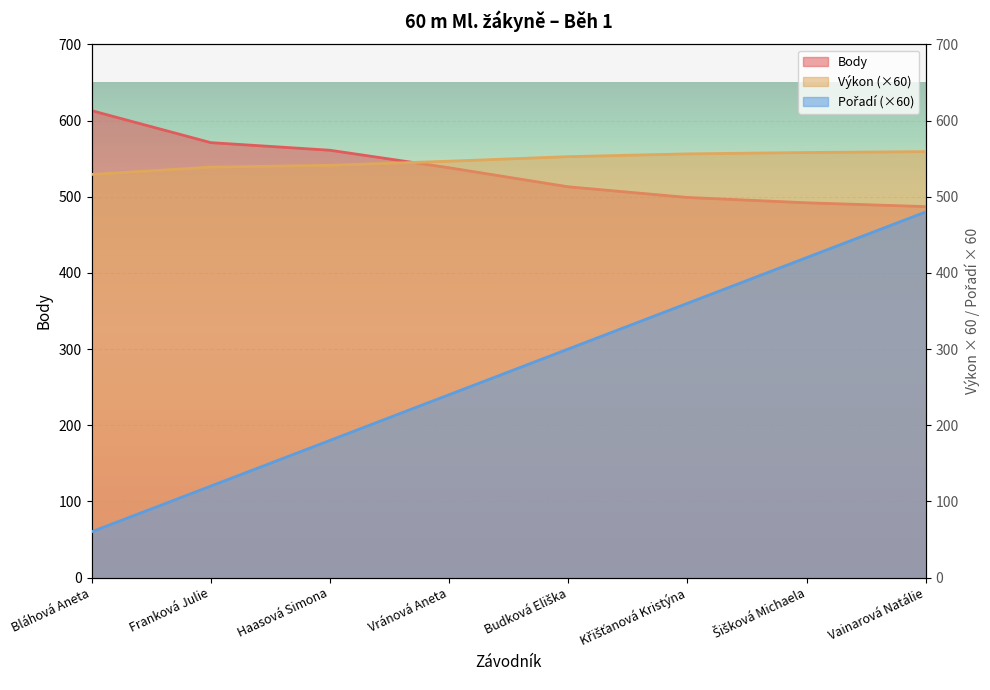

At which label is Body closest to 550?

Haasová Simona